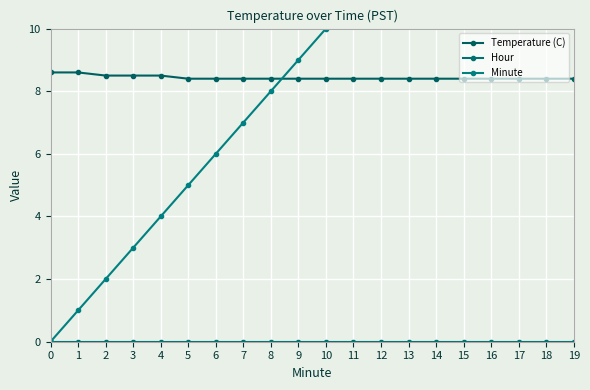

Which series has the largest total across all categories?

Minute